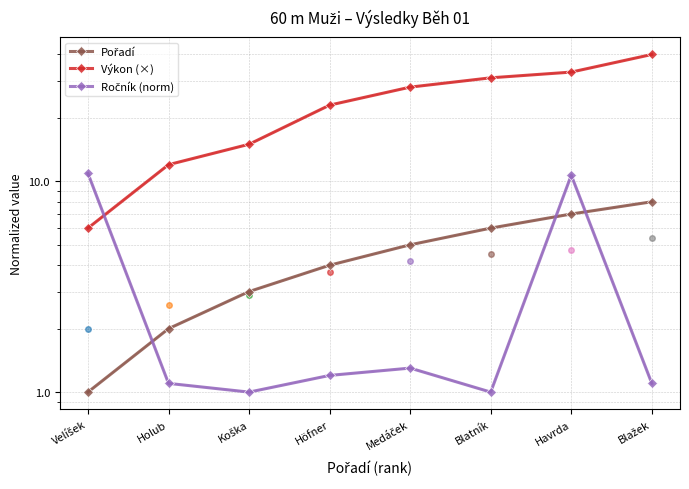

What position from the left is Velíšek?

1